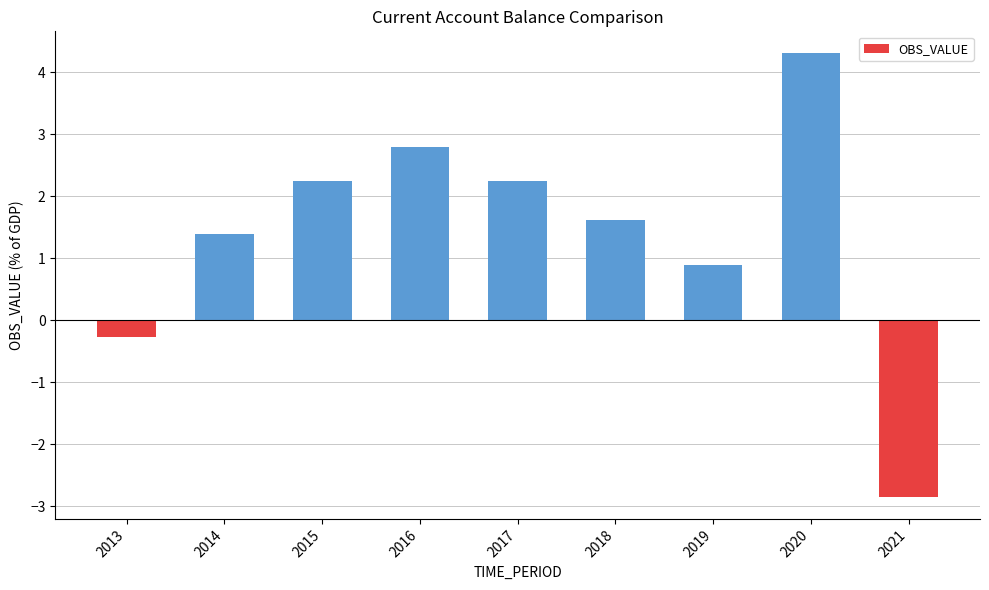

What is the difference between the values at 2013 and 2017?

2.5